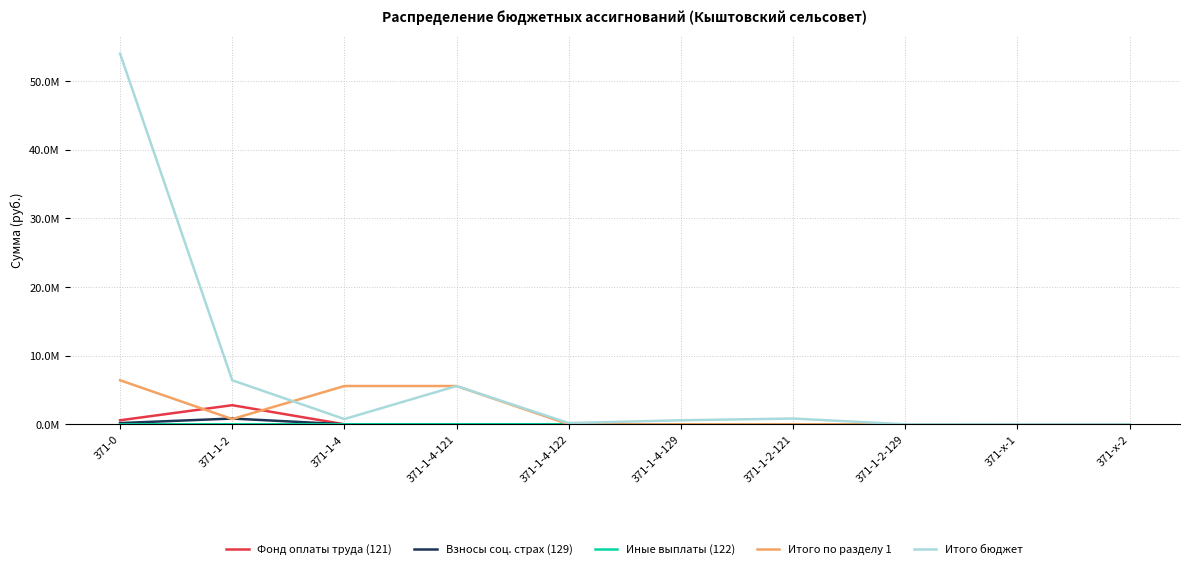

Is the value of Итого по разделу 1 at 371-1-2 greater than the value of Взносы соц. страх (129) at 371-1-2?

No